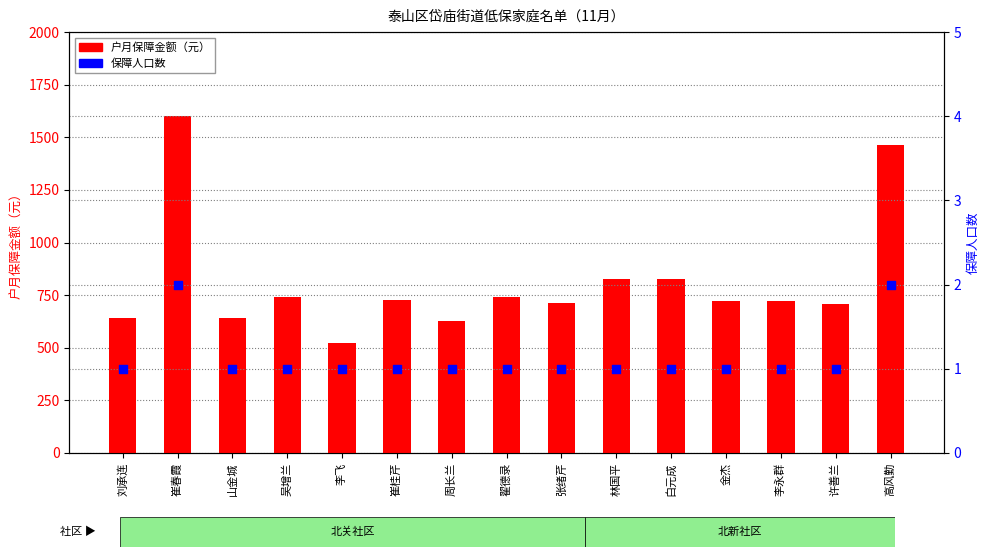

What are all the series names shown in the legend?

户月保障金额（元）, 保障人口数